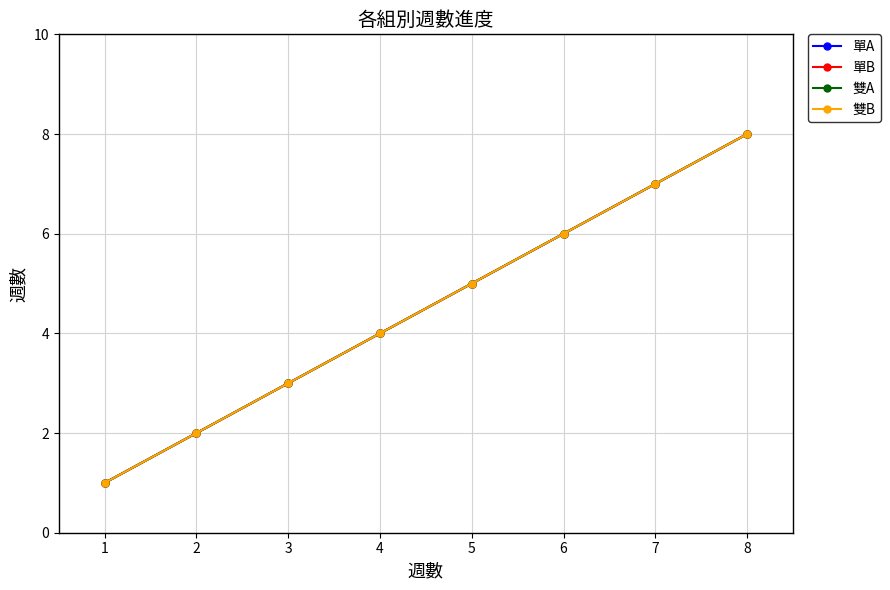

Does the chart have visible grid lines?

Yes